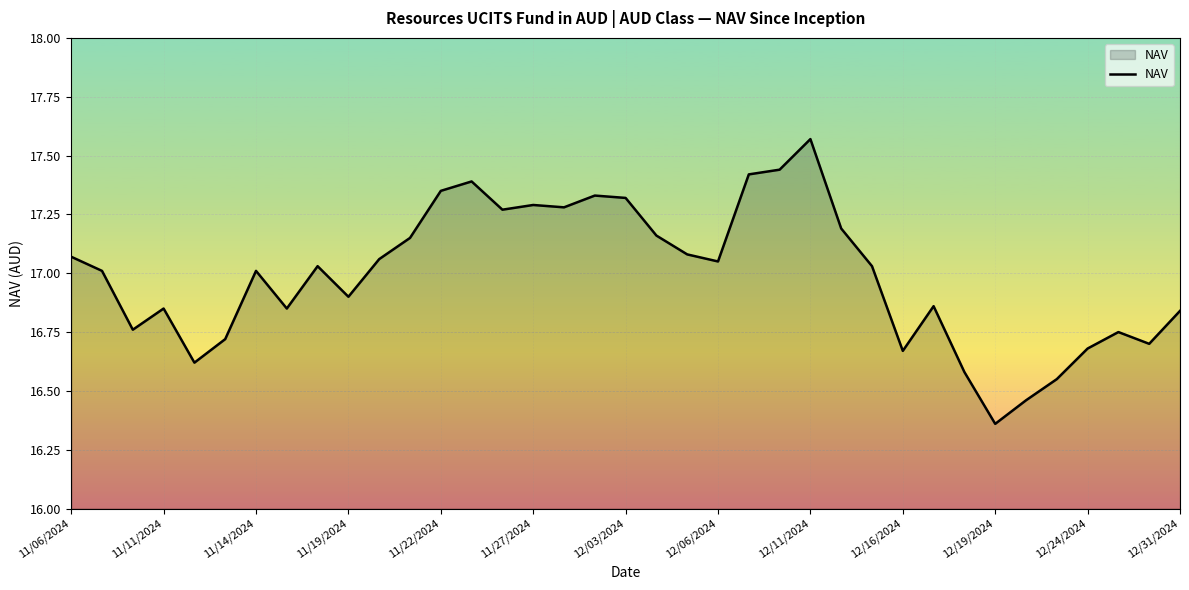

What is the difference between the maximum and minimum values?

1.2